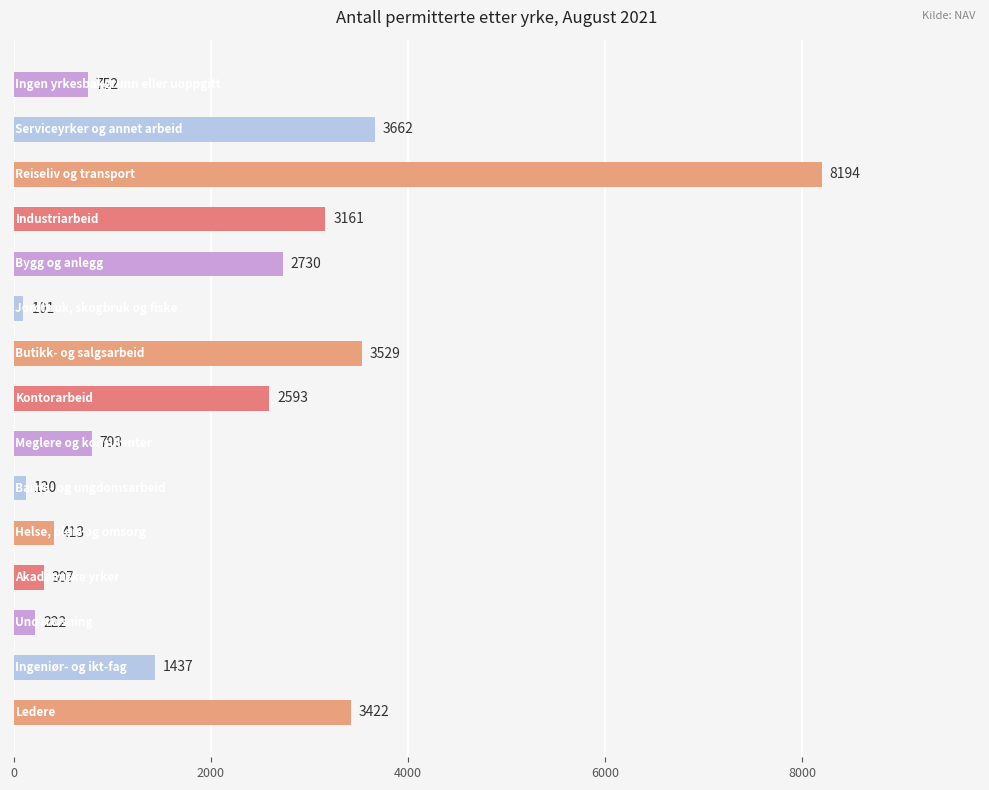

Reading bottom to top, what are all the values shown in this chart?

3422	1437	222	307	413	130	793	2593	3529	101	2730	3161	8194	3662	752